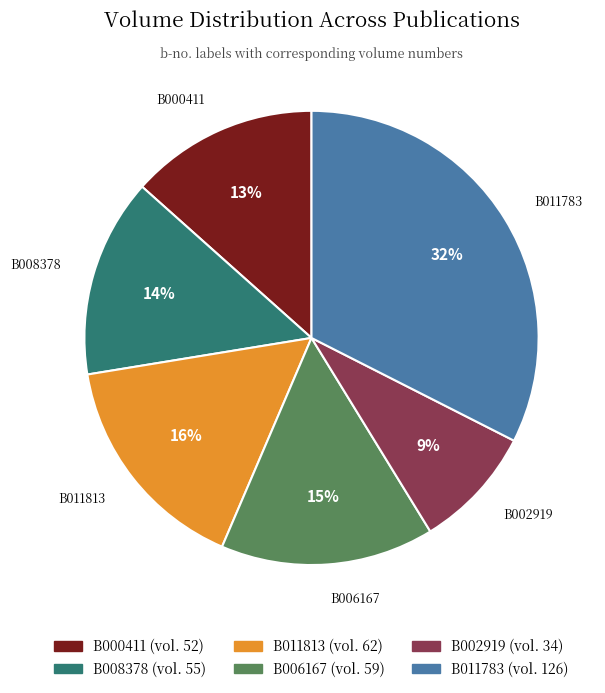

Approximately how many times larger is the value at B008378 compared to B011813?

0.9